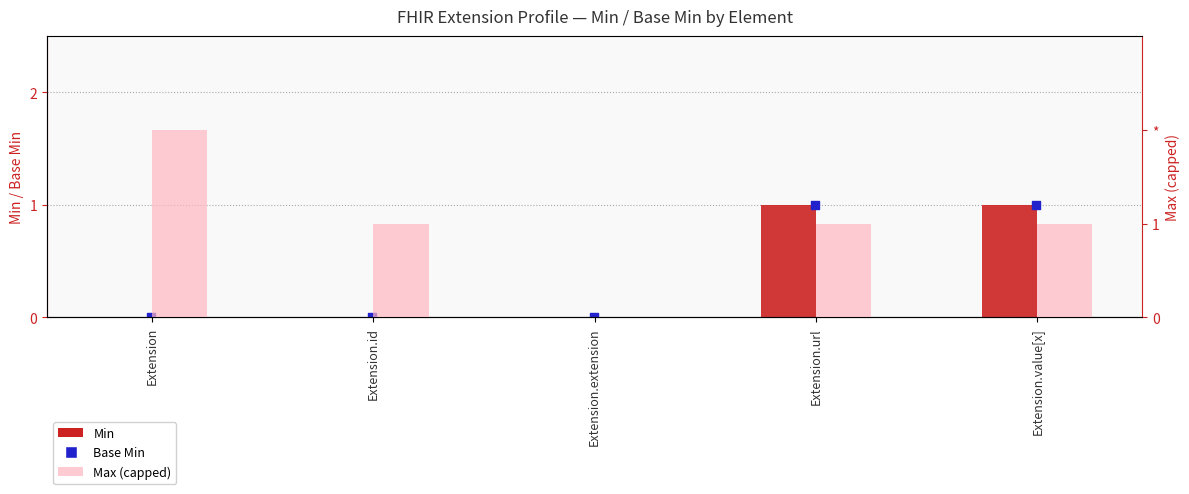

Which series reaches the minimum Y coordinate?

Min